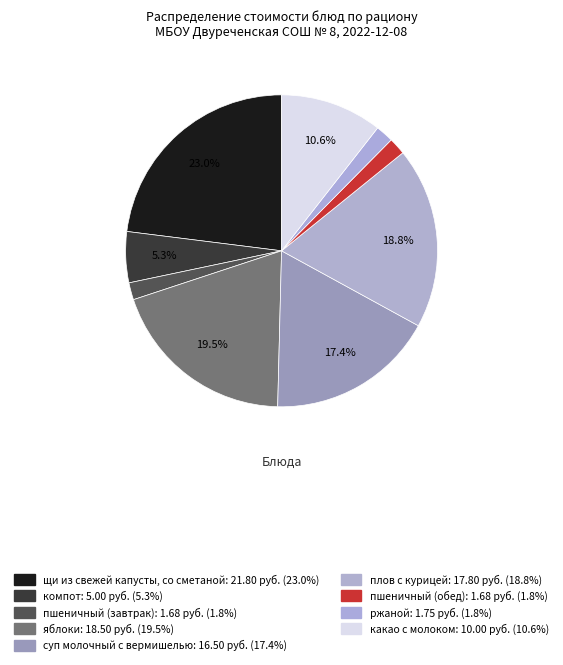

What percentage is the ржаной slice, to the nearest percent?

2%